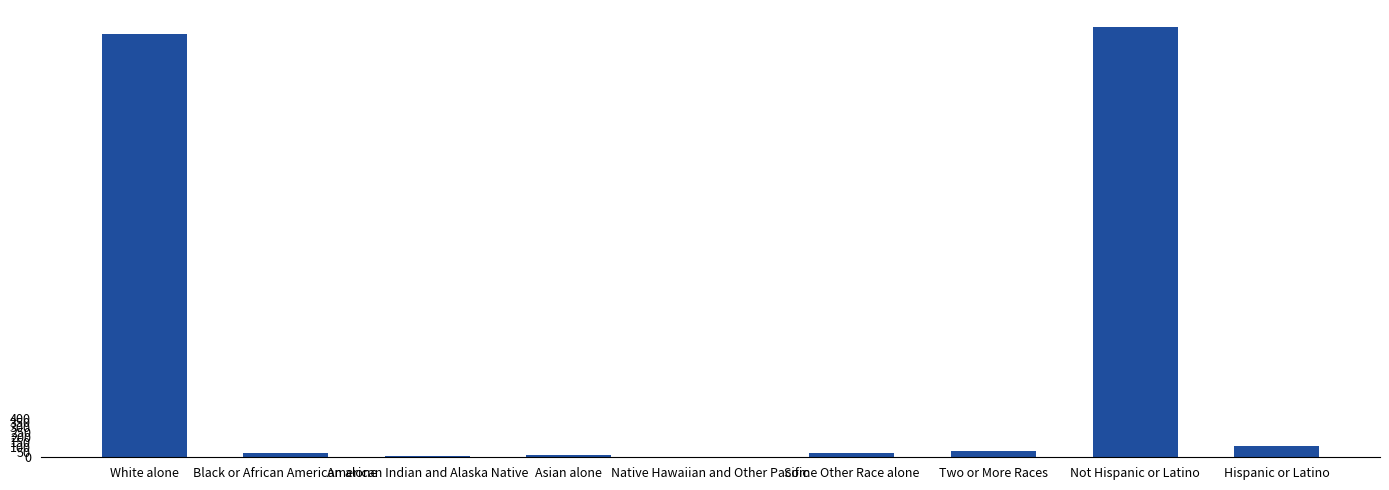

Between Not Hispanic or Latino and Native Hawaiian and Other Pacific, which is larger?

Not Hispanic or Latino